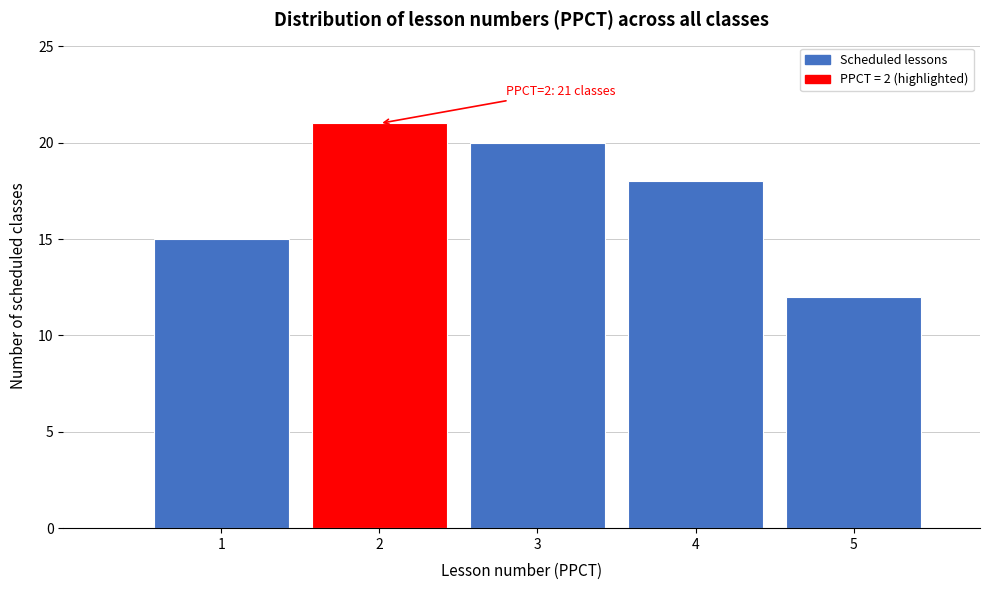

Over which range of the x-axis is the bar tallest?

1.5 to 2.5